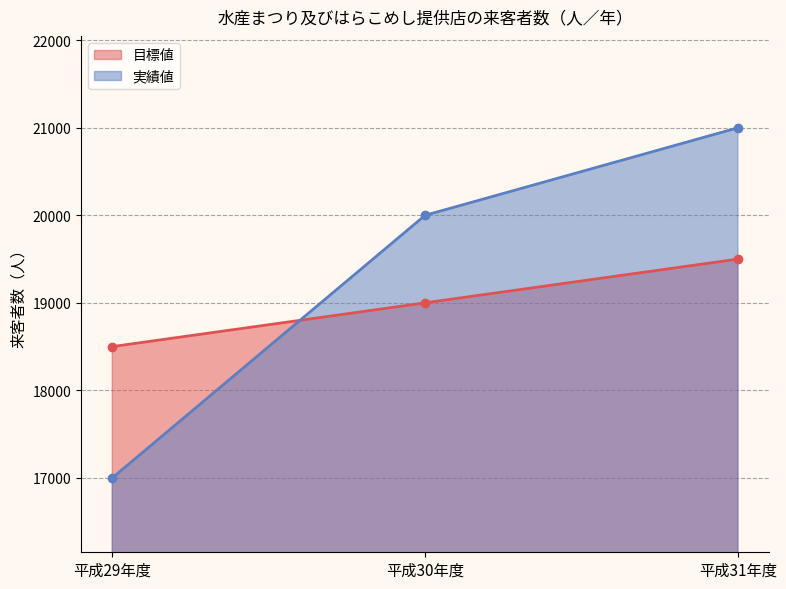

True or false: 目標値 has a value of 5749 at 平成30年度.

False